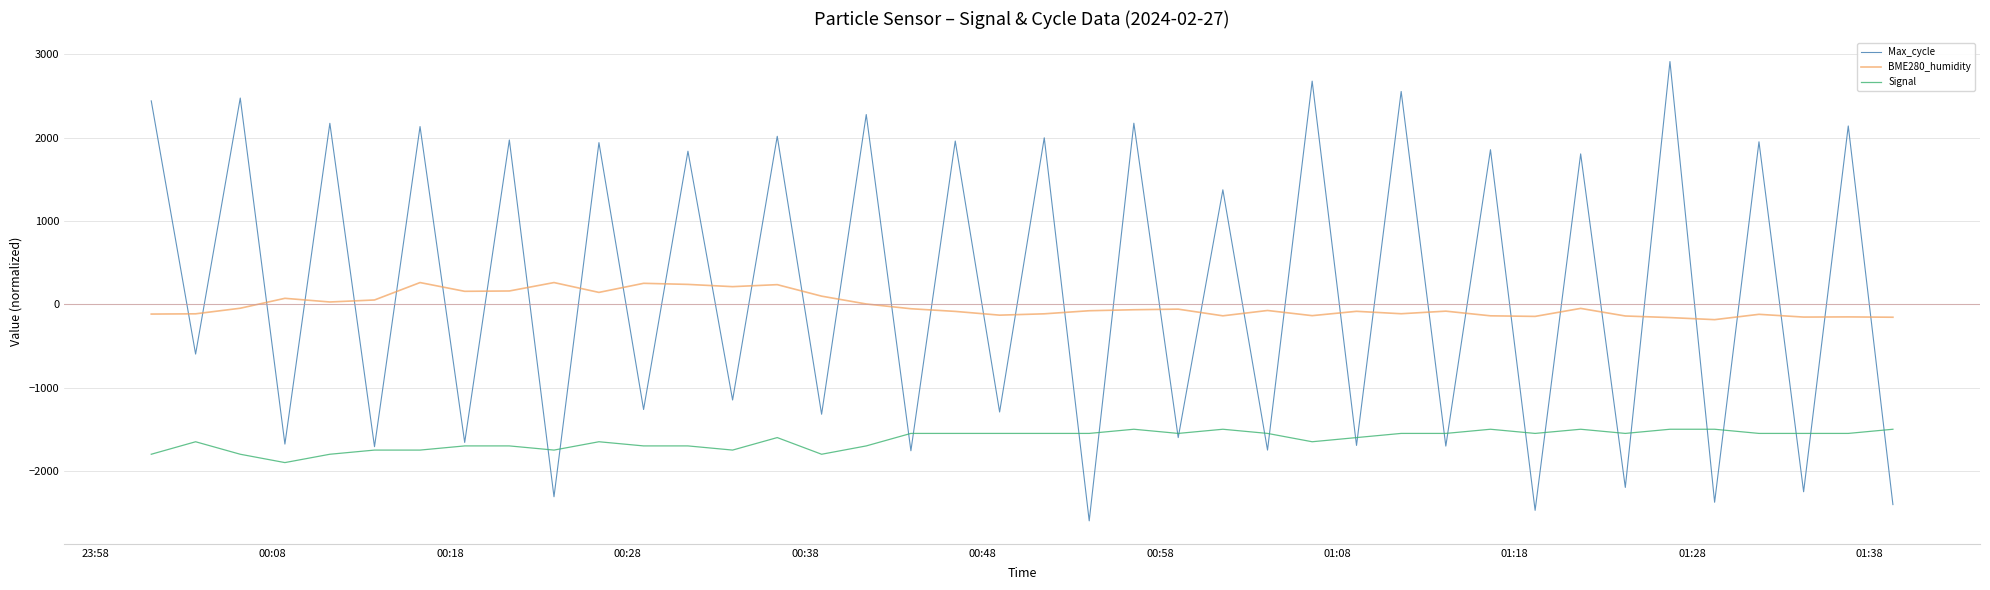

What is the highest value of the Max_cycle series?

2912.0